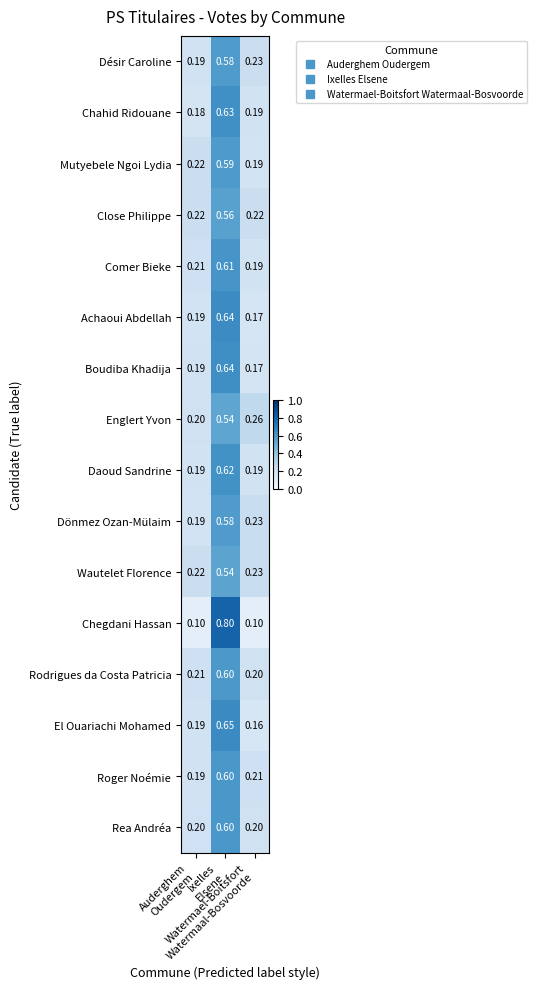

Which series has the widest spread of values?

Chegdani Hassan